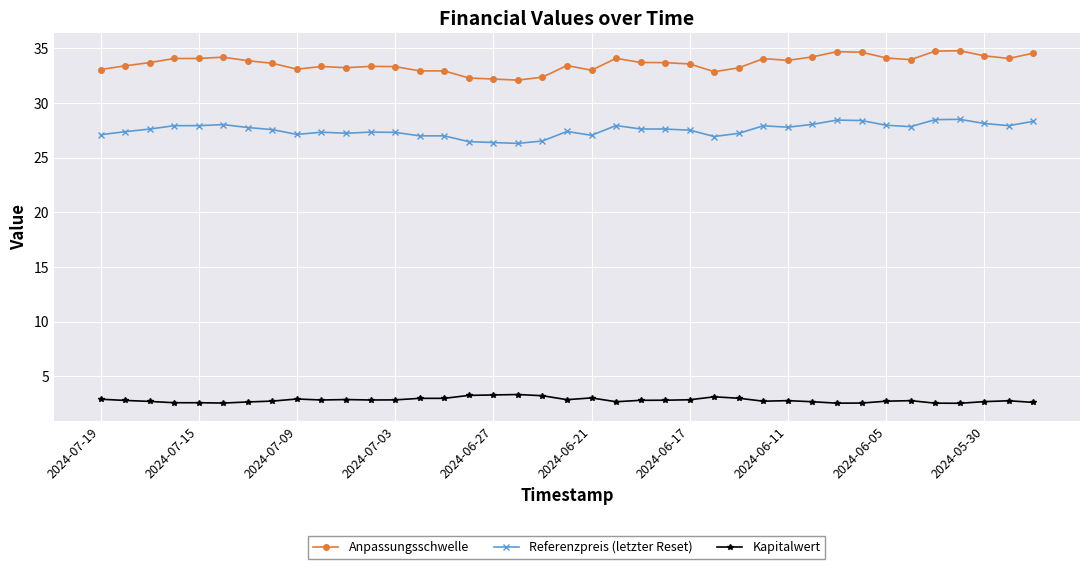

Which series has the widest spread of values?

Anpassungsschwelle